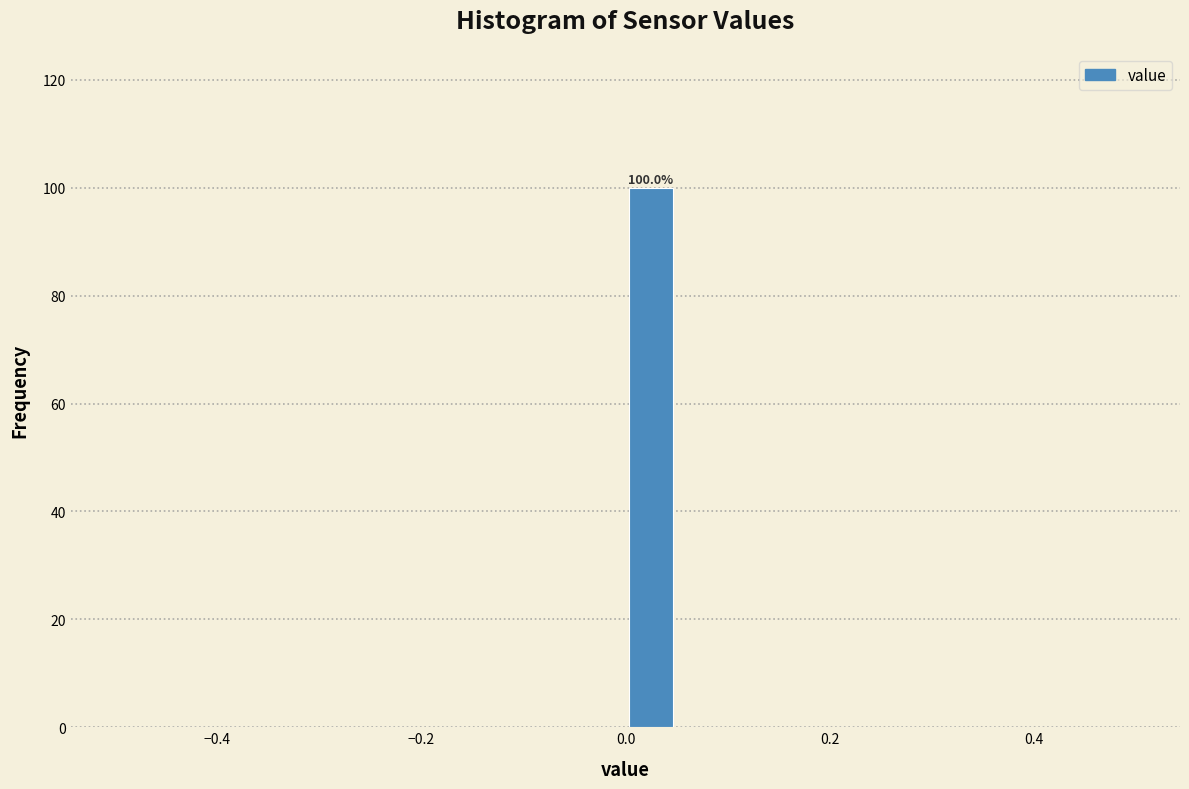

Around what value on the x-axis is the tallest bar? Give the approximate position of its centre, as read against the axis.

0.02